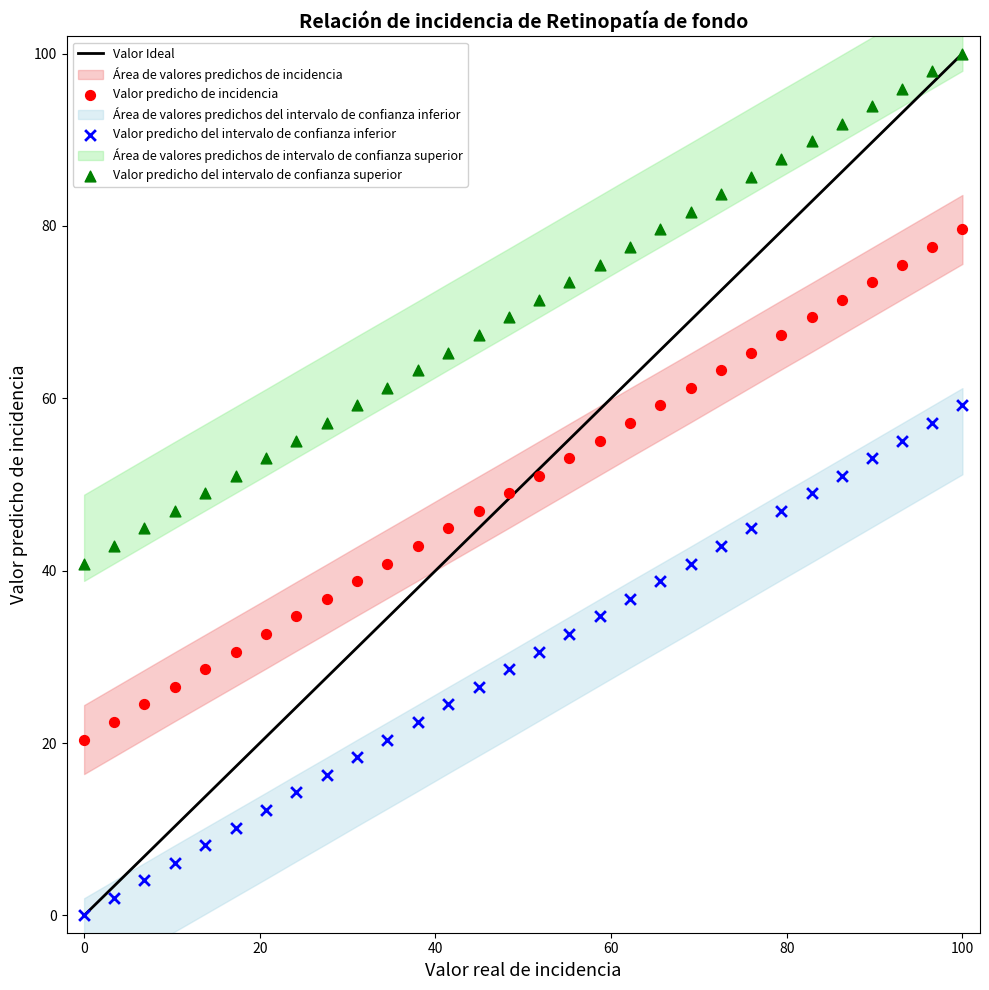

Which series contains the highest Y value?

Valor predicho del intervalo de confianza superior